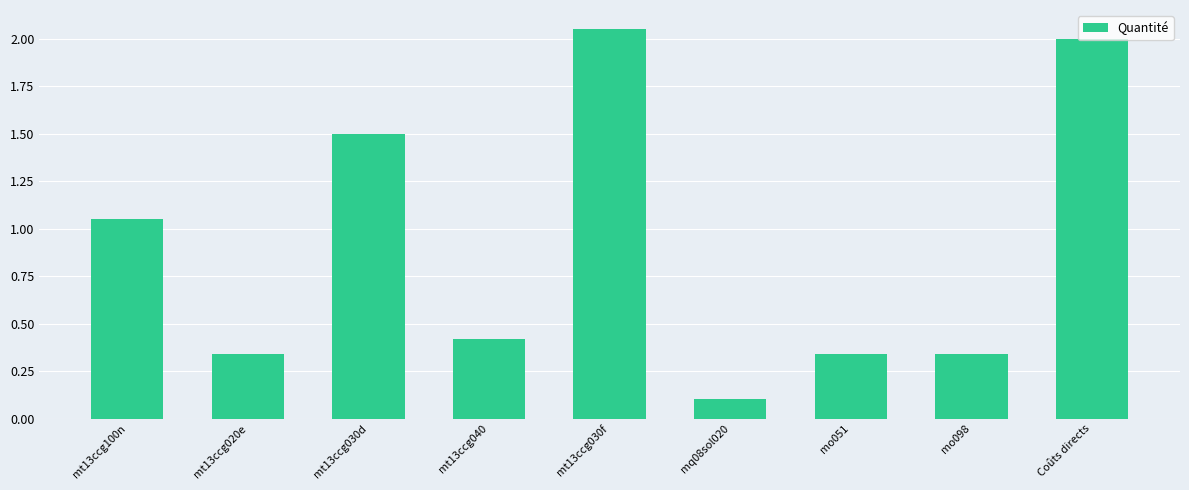

Which category has the lowest value across all series?

mq08sol020